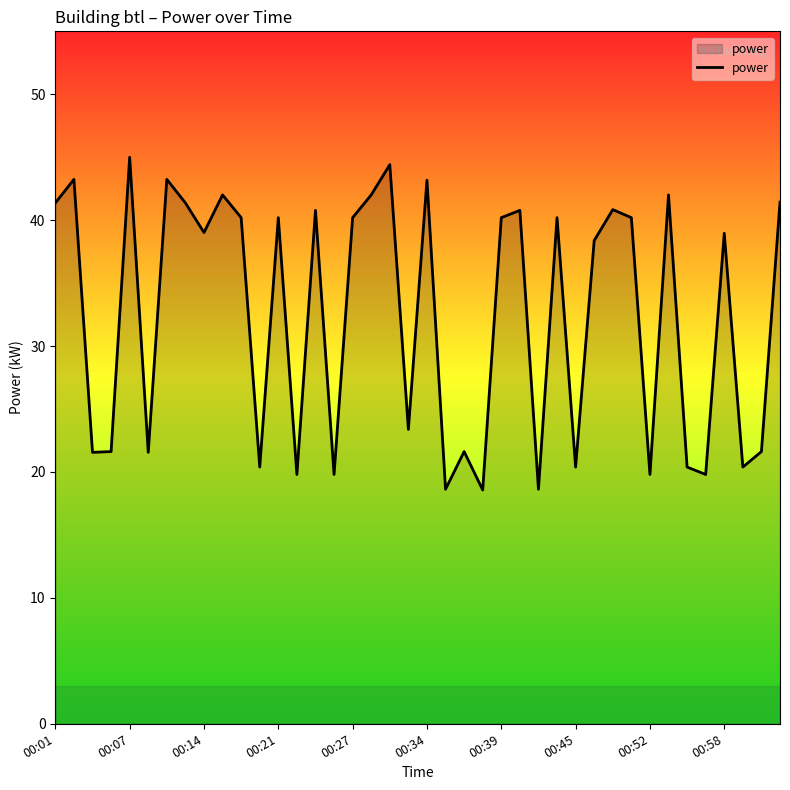

How many values are below 40?

20